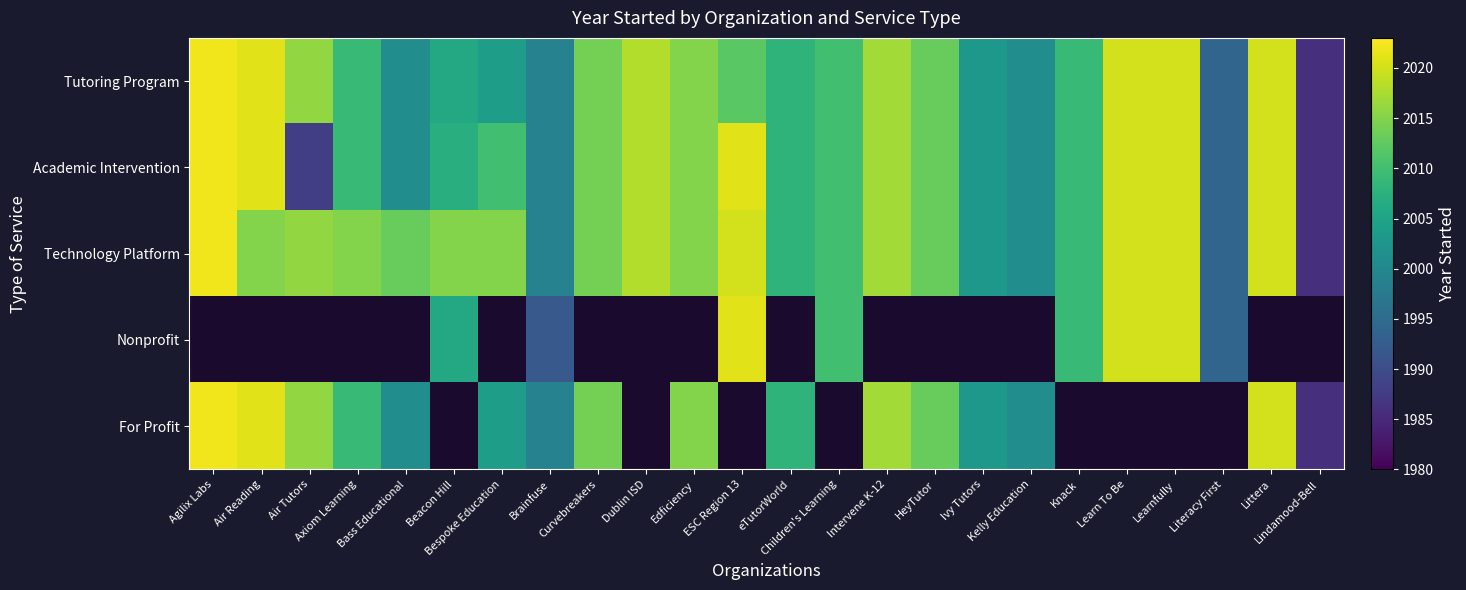

Read the For Profit value at Agilix Labs.

2022.0